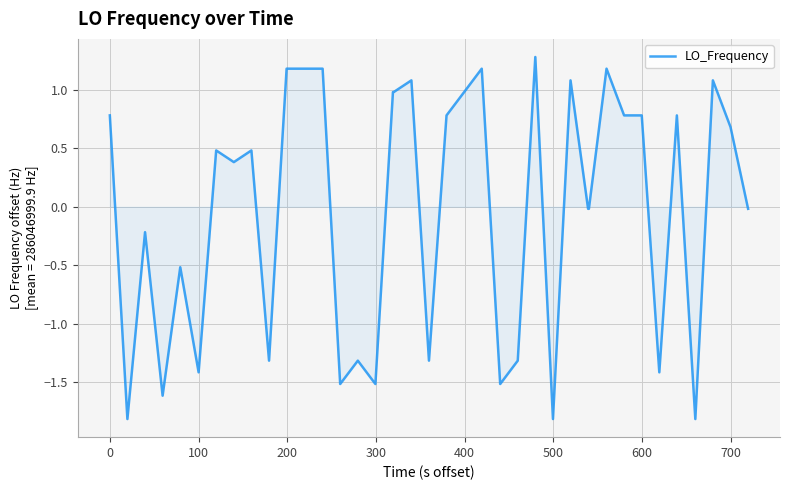

What is the difference between the maximum and minimum values?

3.1